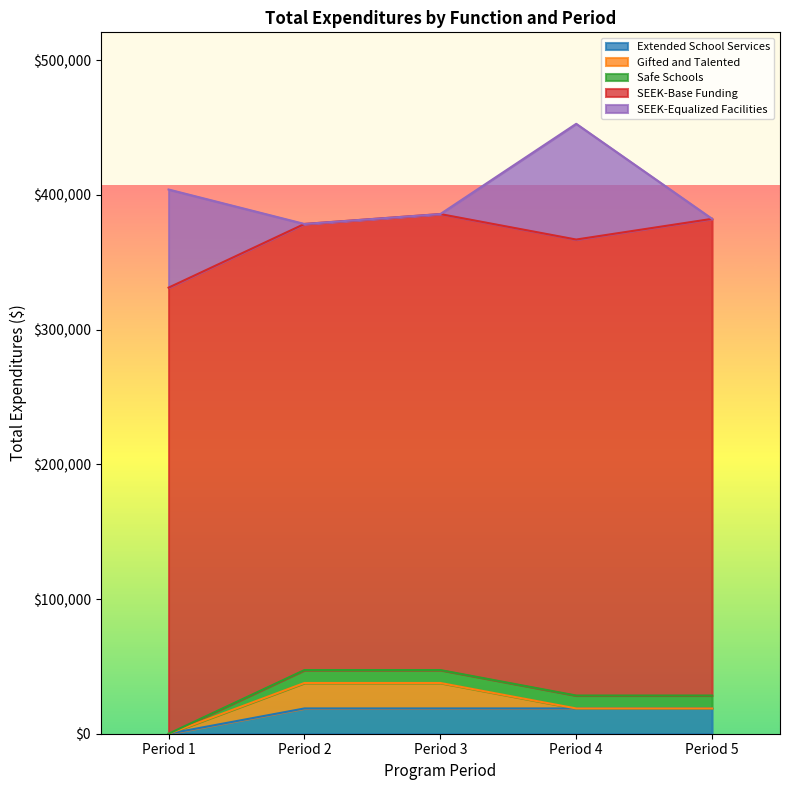

At how many categories does at least one series exceed 82750?

5